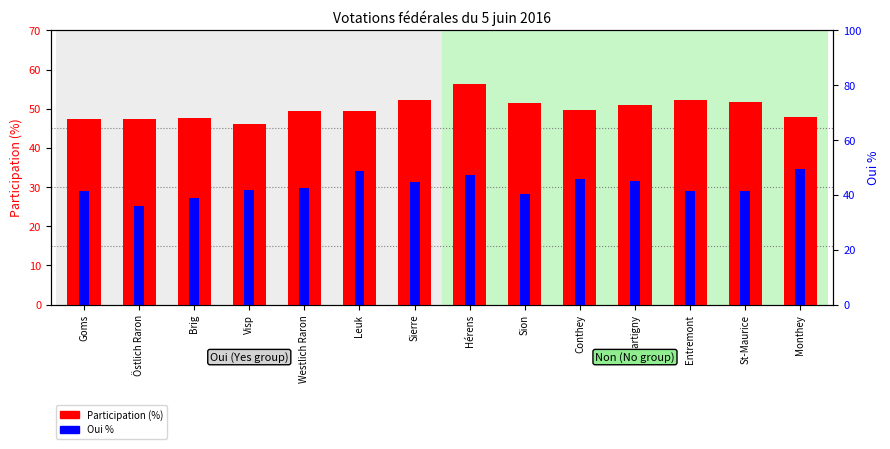

The Oui % series shows 49.0 at Entremont. True or false?

False